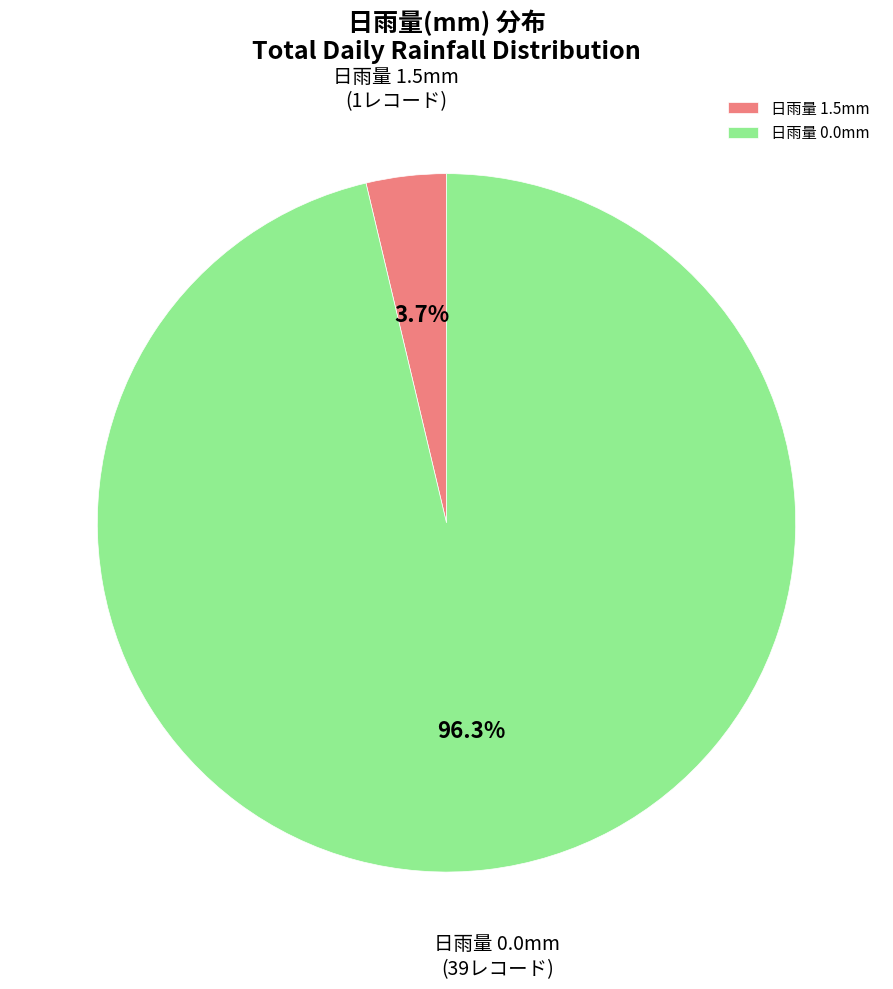

Do 日雨量 0.0mm and 日雨量 1.5mm together represent more than half of the pie?

Yes